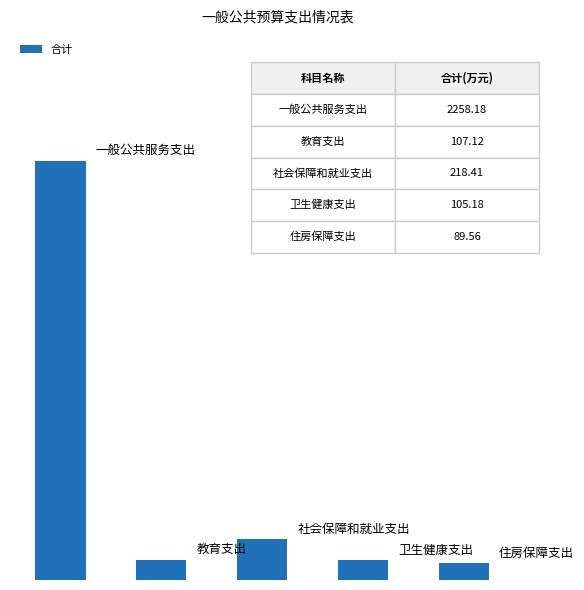

What is the minimum value shown in the chart?

89.6